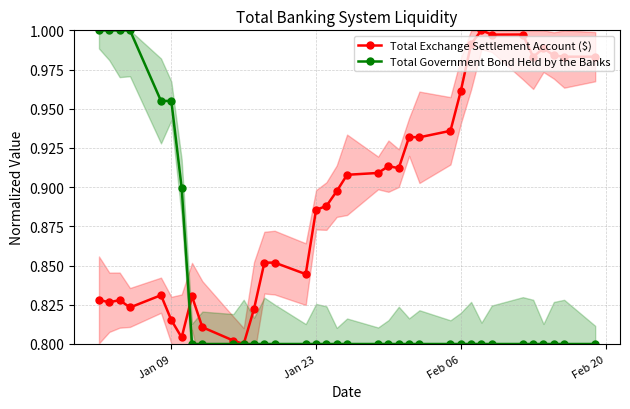

Is it true that Total Exchange Settlement Account ($) equals 1.5 at 27?

False